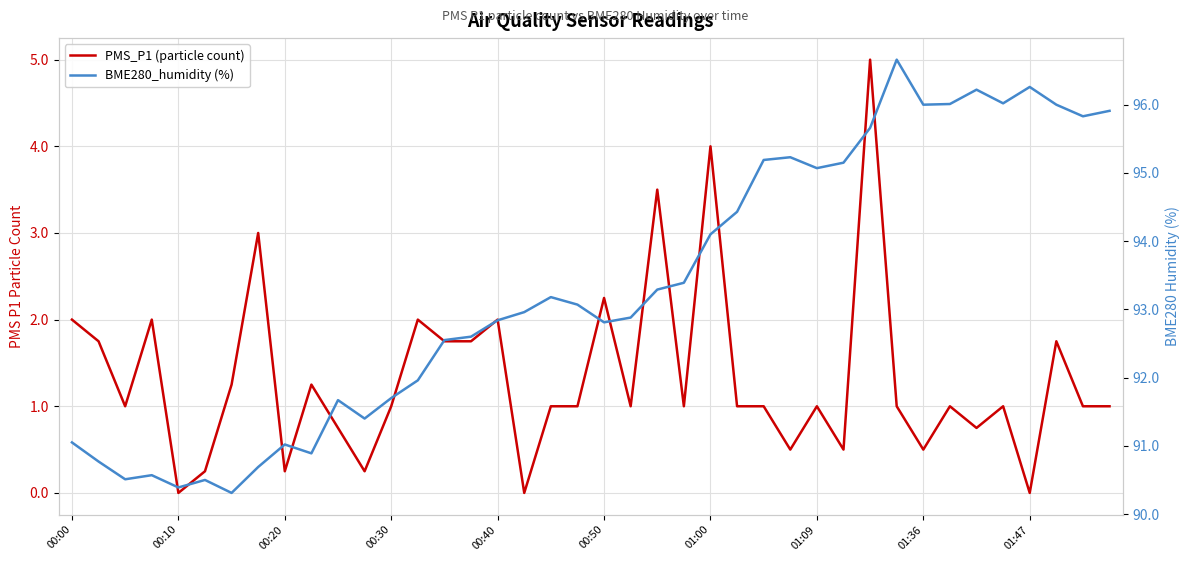

True or false: BME280_humidity (%) and PMS_P1 (particle count) intersect in this chart.

False